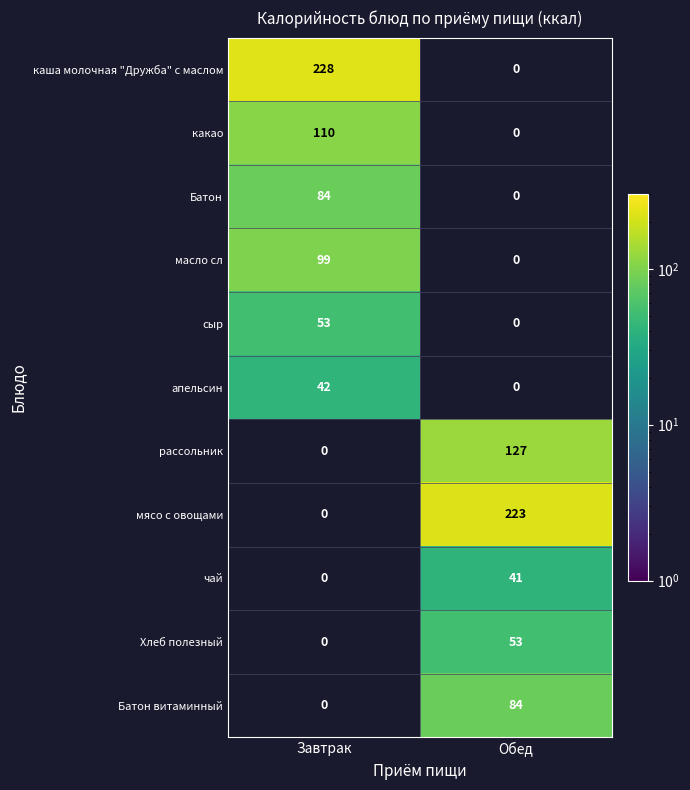

The апельсин series shows 42 at Завтрак. True or false?

True